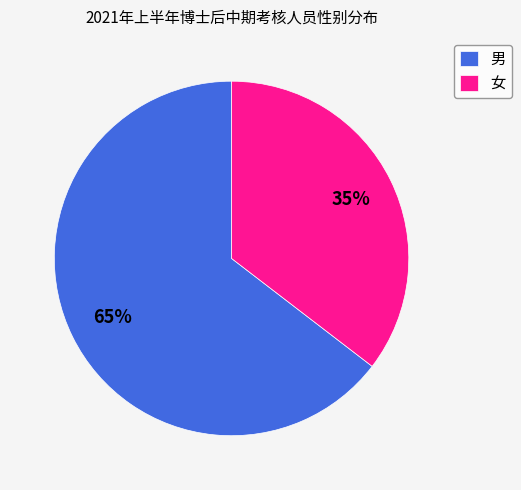

Is the sum of 男 and 女 greater than half?

Yes